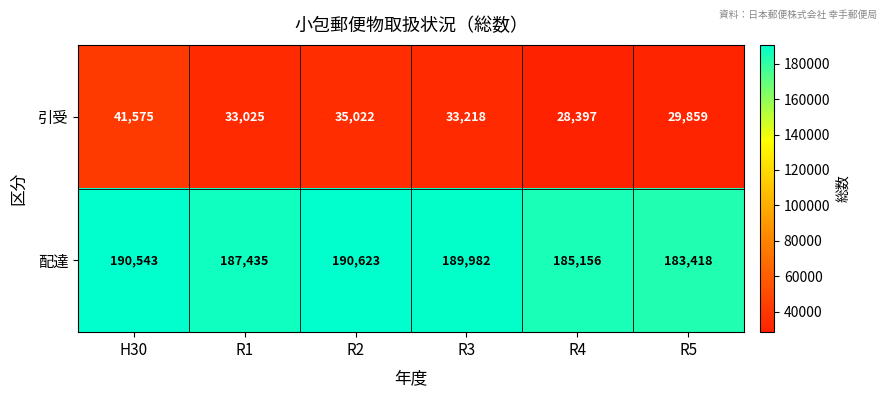

What is the greatest value displayed?

190623